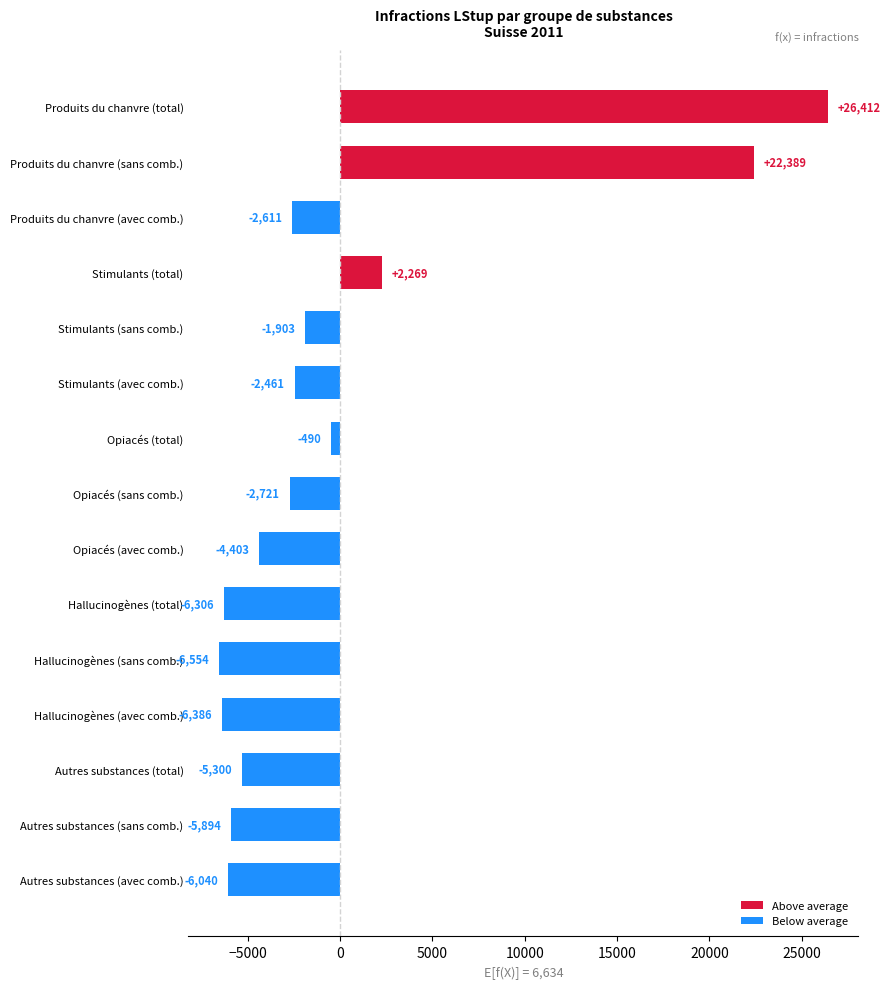

What is the difference between the maximum and minimum values?

32967.0